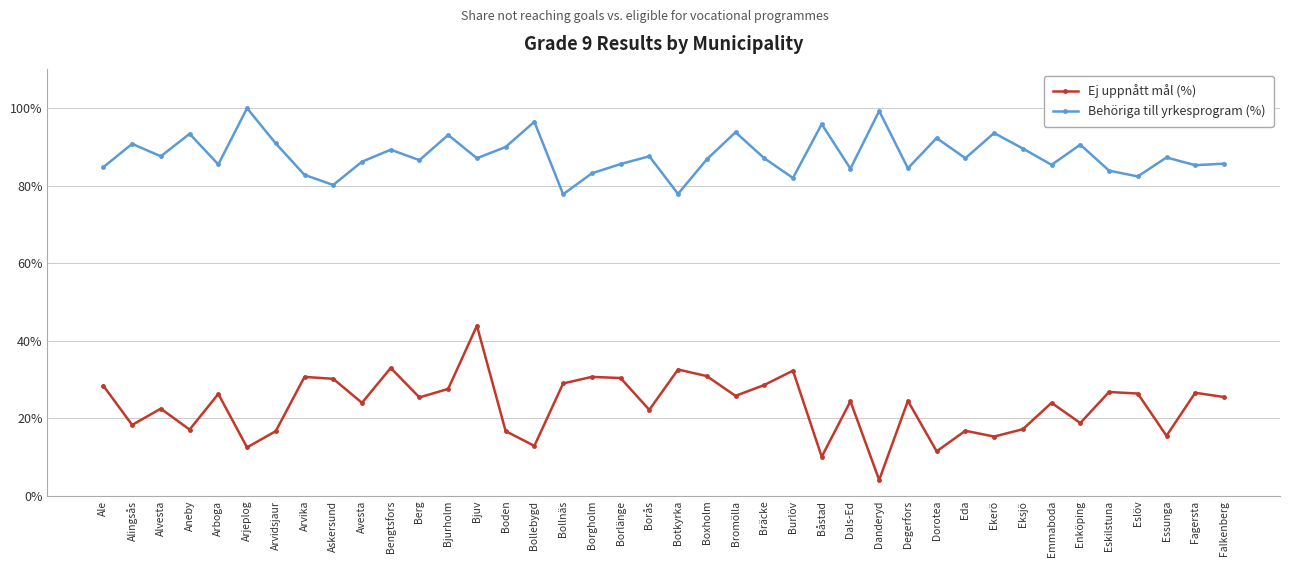

At which category is the sum across all series the highest?

Bjuv